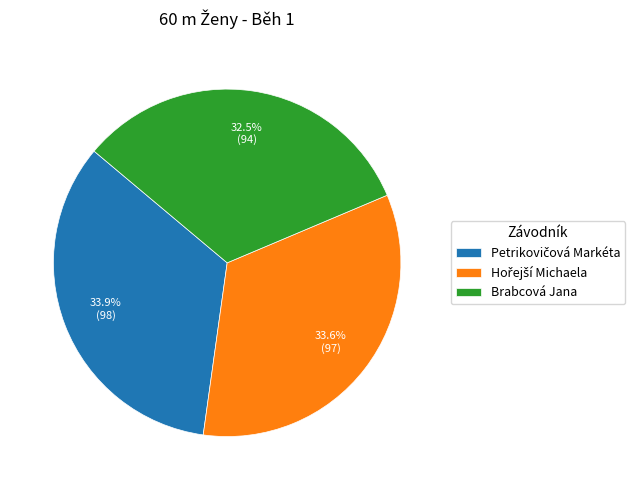

Does any single category account for the majority?

No